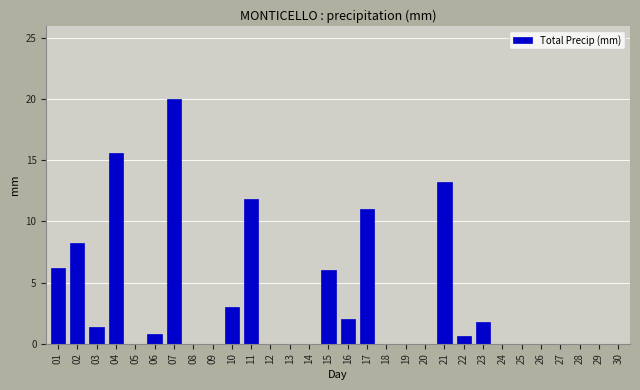

Reading right to left, what are all the values shown in this chart?

30=0.0	29=0.0	28=0.0	27=0.0	26=0.0	25=0.0	24=0.0	23=1.8	22=0.6	21=13.2	20=0.0	19=0.0	18=0.0	17=11.0	16=2.0	15=6.0	14=0.0	13=0.0	12=0.0	11=11.8	10=3.0	09=0.0	08=0.0	07=20.0	06=0.8	05=0.0	04=15.6	03=1.4	02=8.2	01=6.2